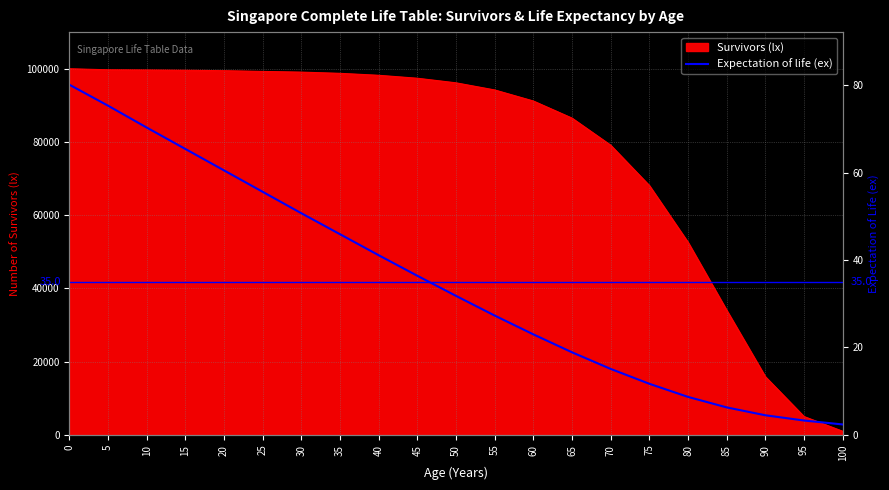

Does the chart have visible grid lines?

Yes